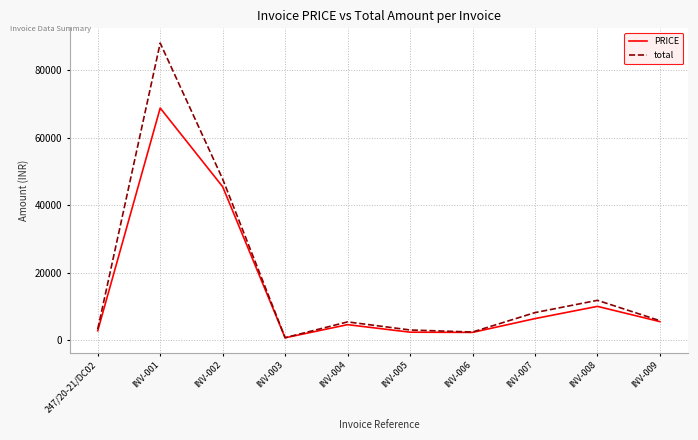

Which series has the widest spread of values?

total